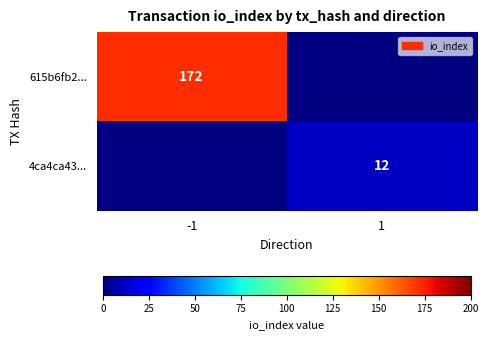

Is it true that 4ca4ca43... equals 20 at 1?

False